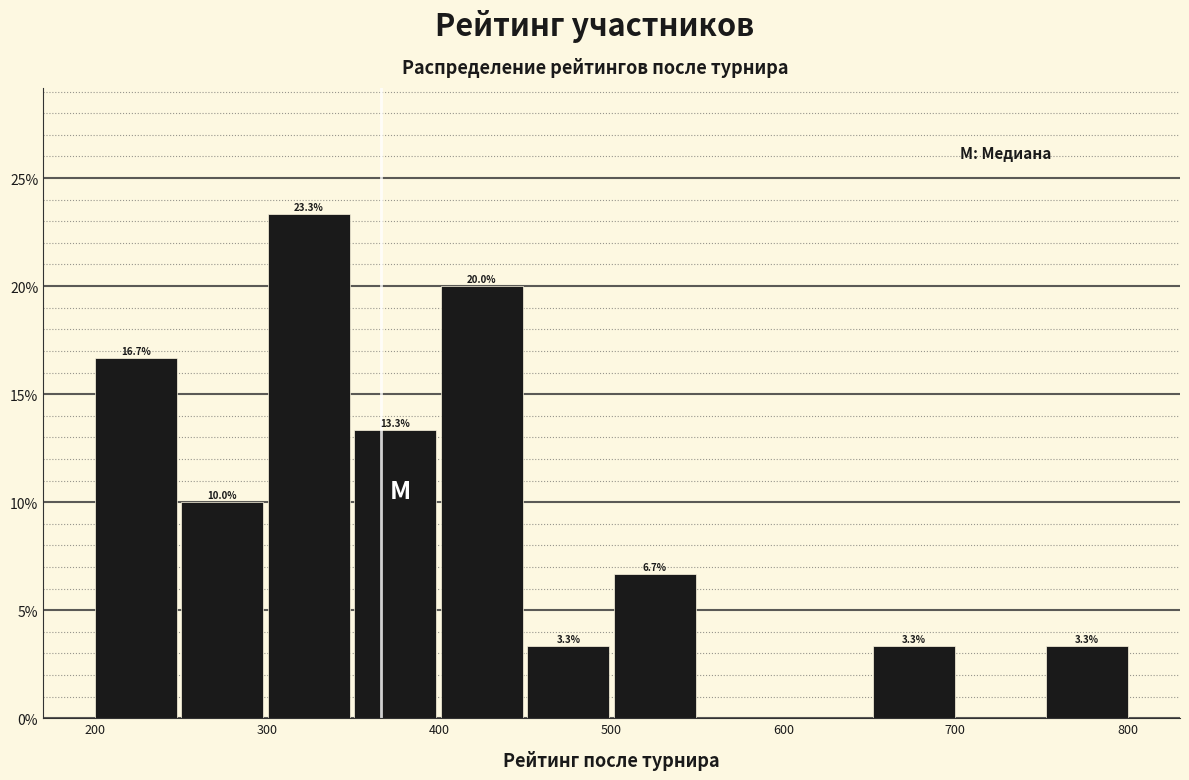

Over which range of the x-axis is the bar tallest?

300 to 350